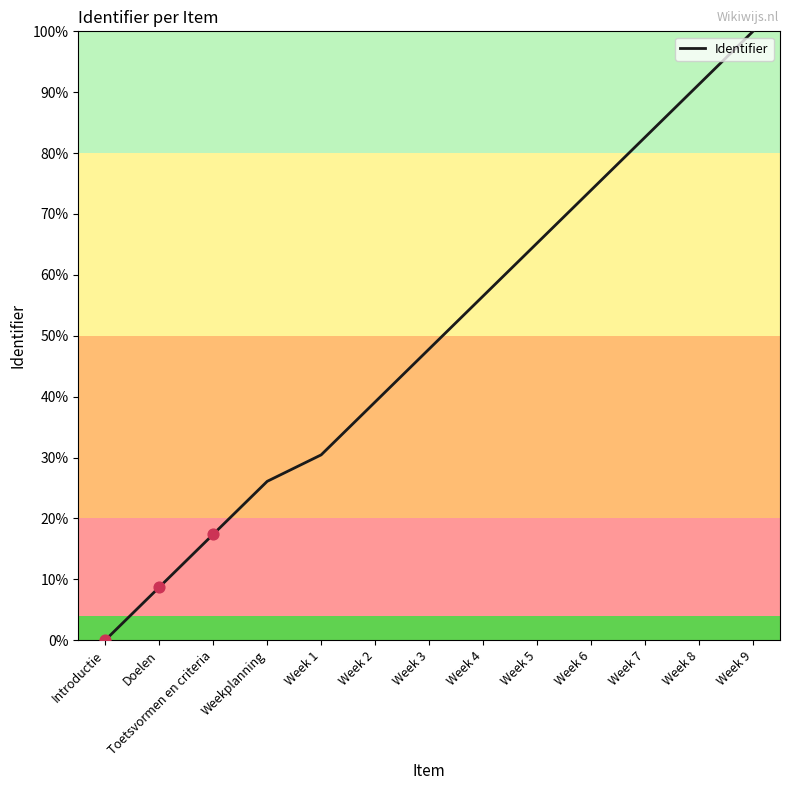

What is the change in value from Introductie to Toetsvormen en criteria?

+17.4